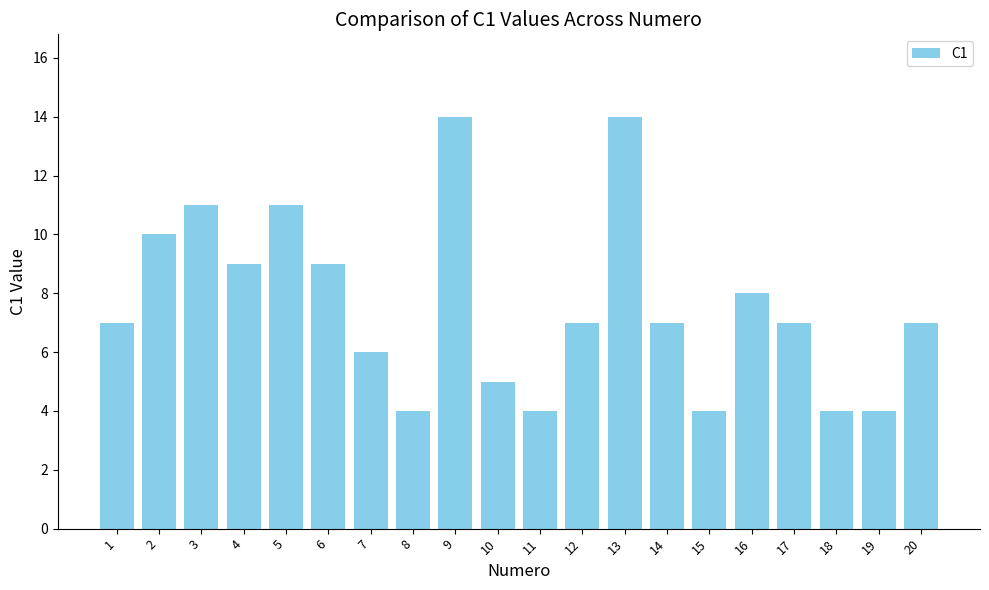

Between 5 and 12, which is larger?

5